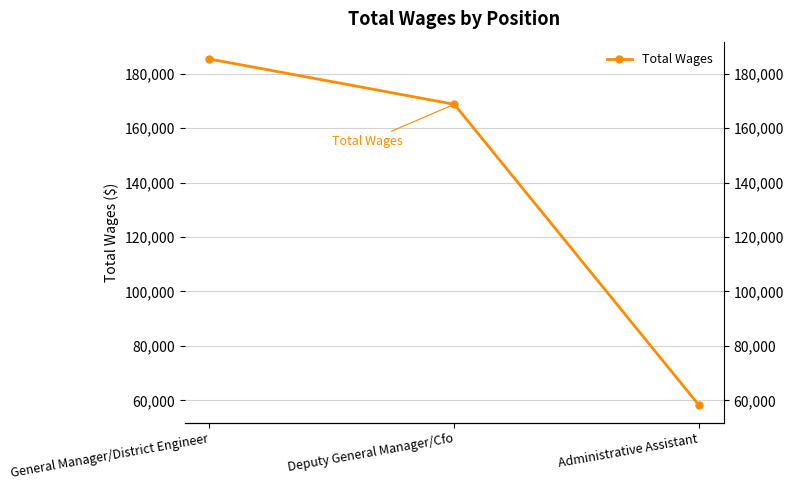

Reading right to left, transcribe all the data shown in this chart.

Administrative Assistant=58151	Deputy General Manager/Cfo=168785	General Manager/District Engineer=185431